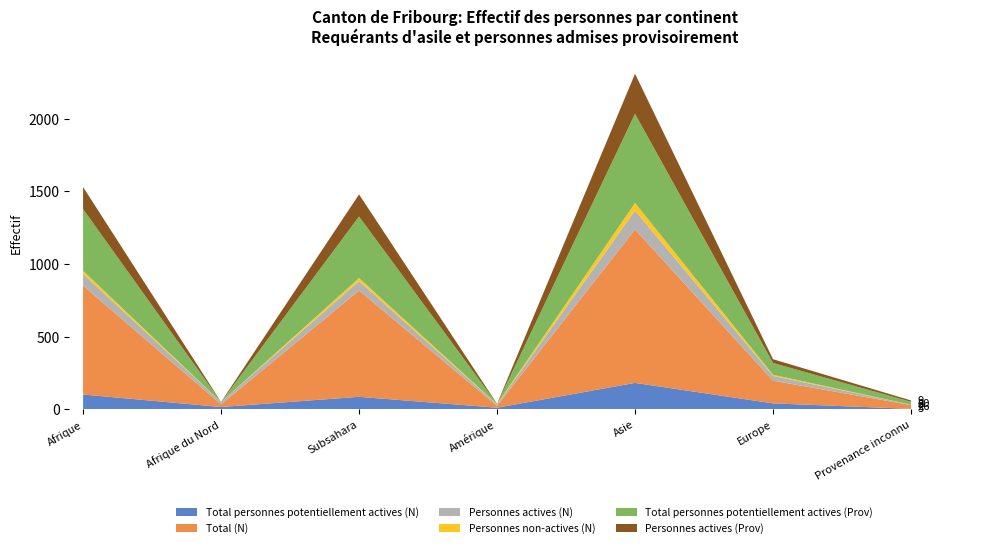

What is the maximum value for Total personnes potentiellement actives (N)?

182